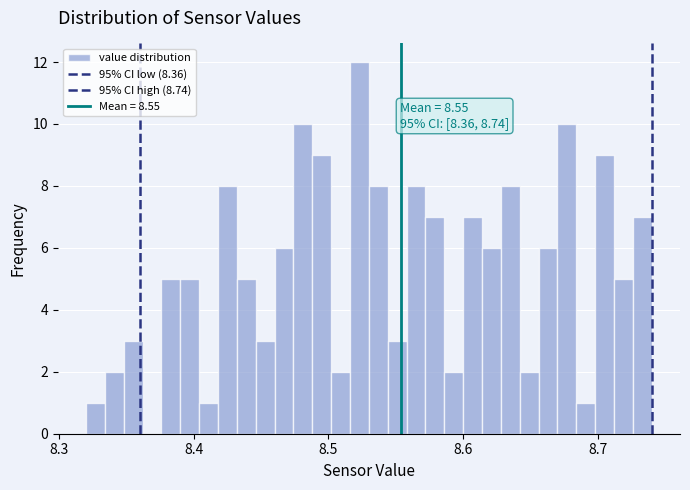

Read against the x-axis, roughly where is the centre of the tallest bar?

8.52